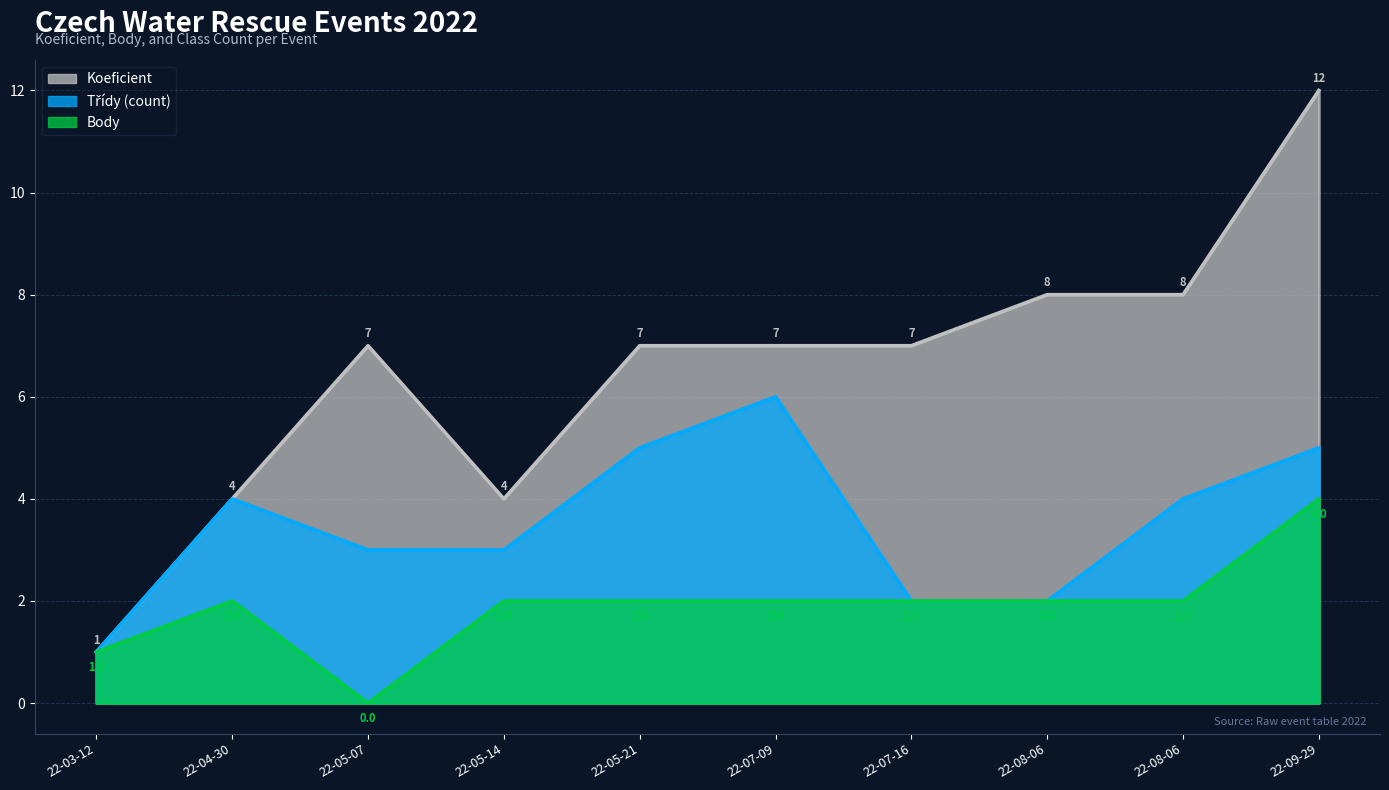

The value of Body at 22-05-14 is 2. True or false?

True